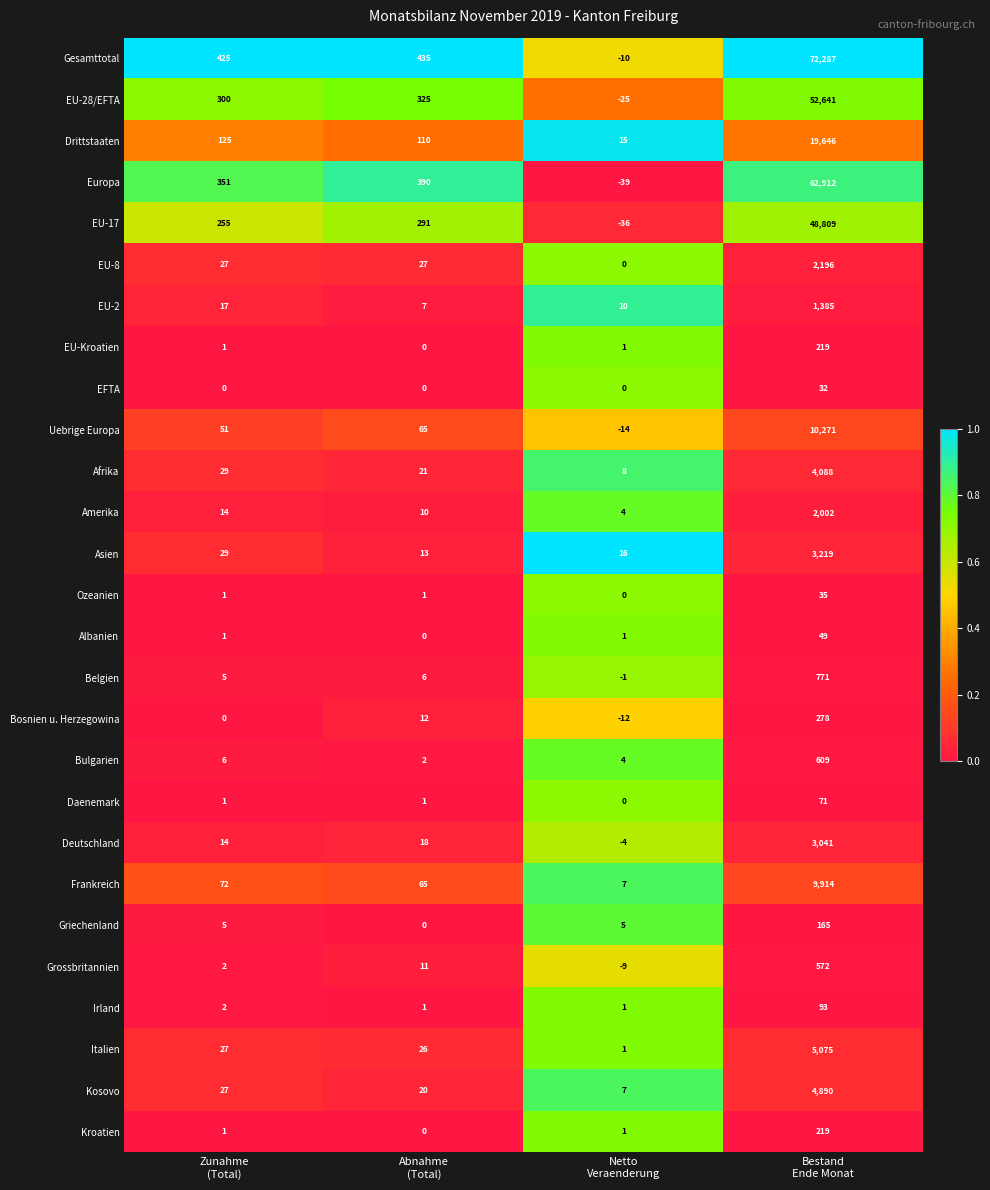

What is the maximum value shown in the chart?

72287